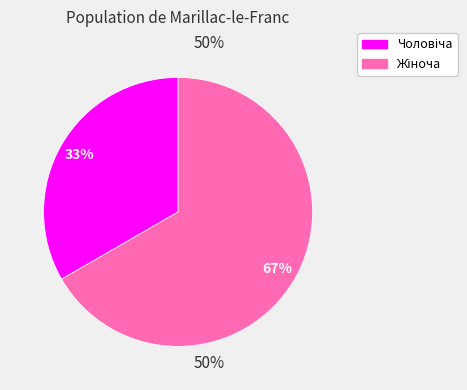

How many segments does this pie chart have?

2